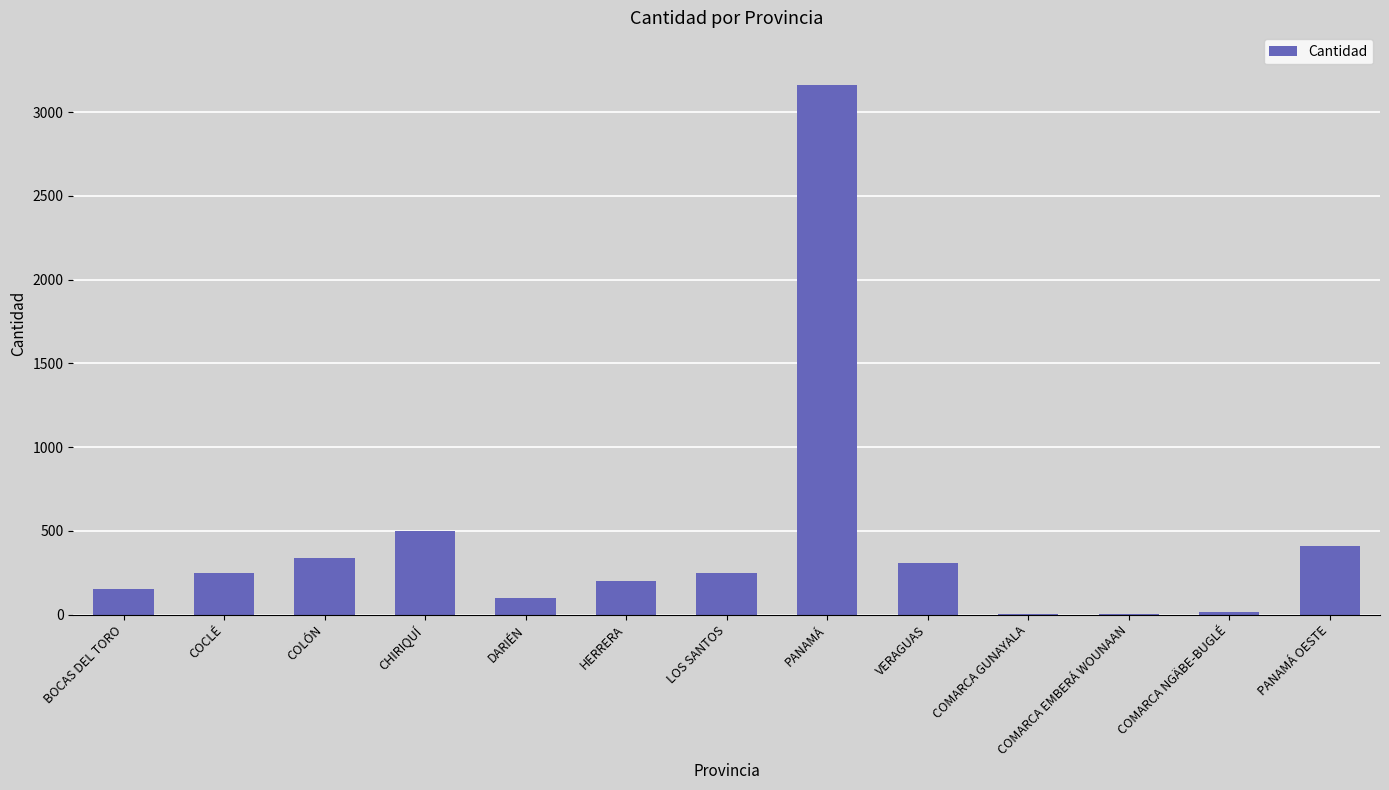

Which has a higher value, COLÓN or PANAMÁ?

PANAMÁ